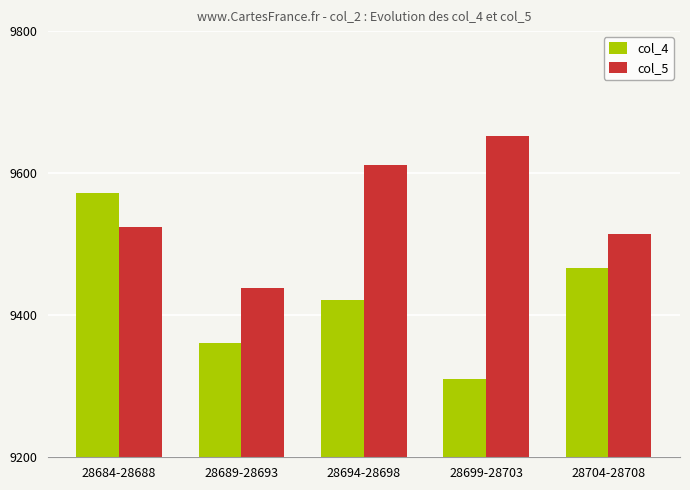

Which series changed the most between 28689-28693 and 28704-28708?

col_4